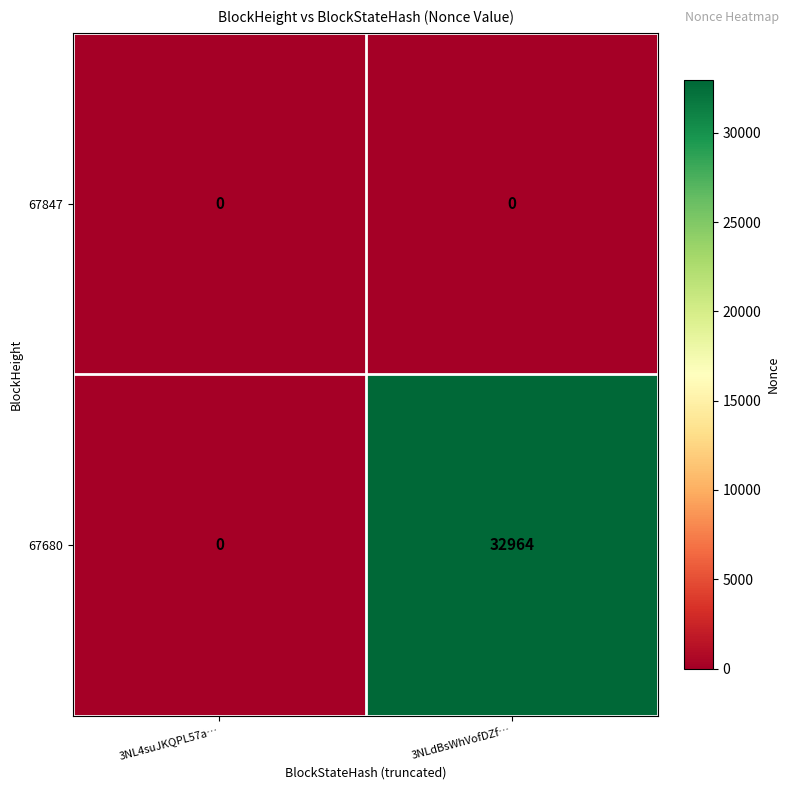

The 67680 series shows 32964 at 3NLdBsWhVofDZf…. True or false?

True